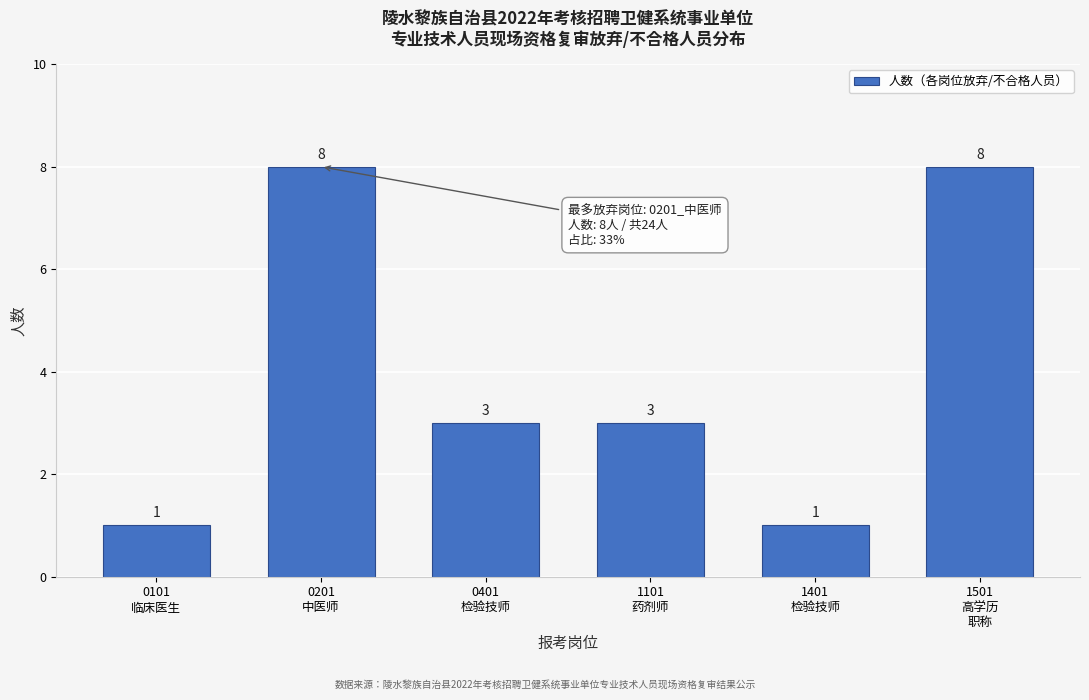

Reading left to right, extract all data points from this chart.

1	8	3	3	1	8